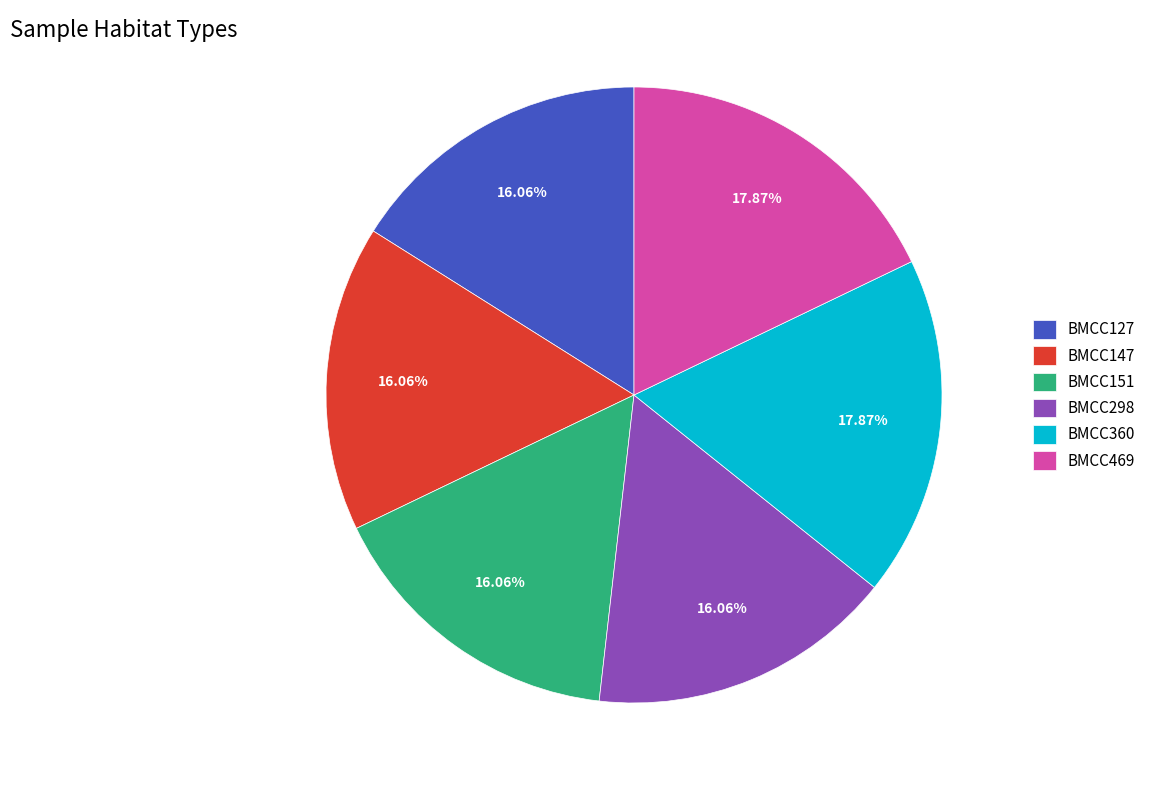

To the nearest percent, what portion does BMCC360 represent?

18%